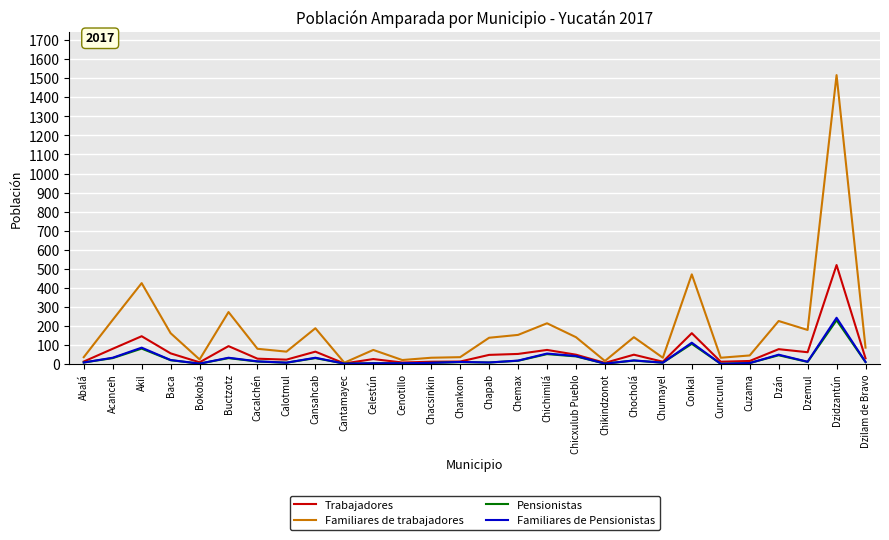

What position from the left is Bokobá?

5